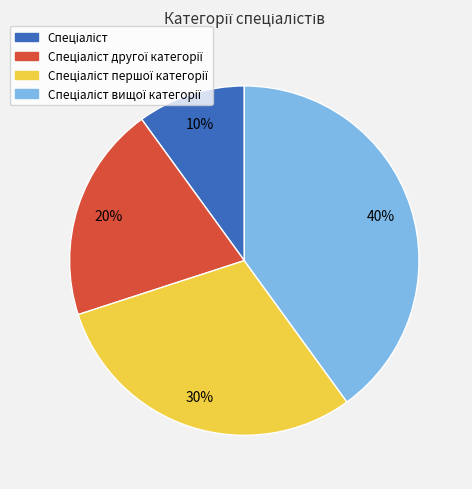

To the nearest percent, what is the average slice percentage?

25%